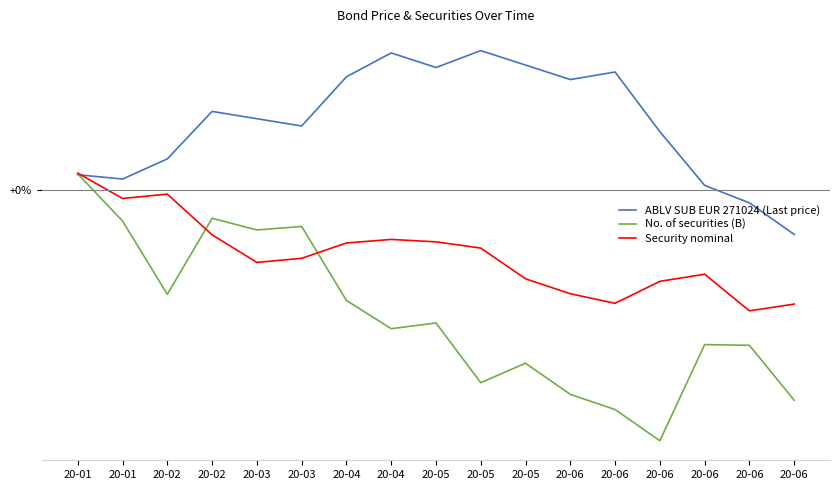

What are all the series names shown in the legend?

ABLV SUB EUR 271024 (Last price), No. of securities (B), Security nominal